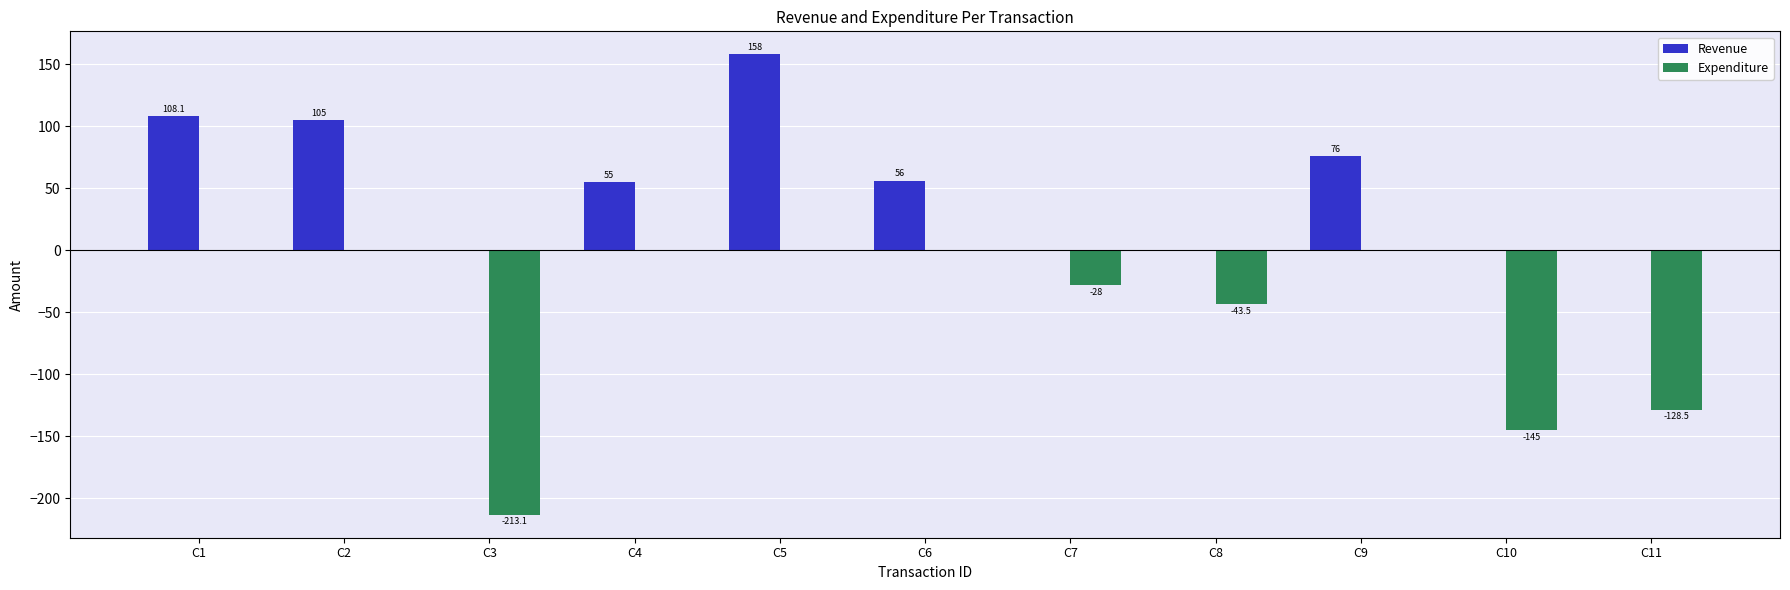

Which label corresponds to the largest value in the chart?

C5